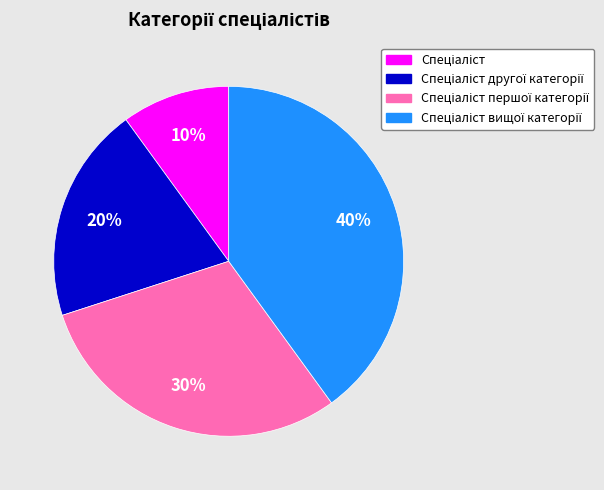

To the nearest percent, what is the average slice percentage?

25%